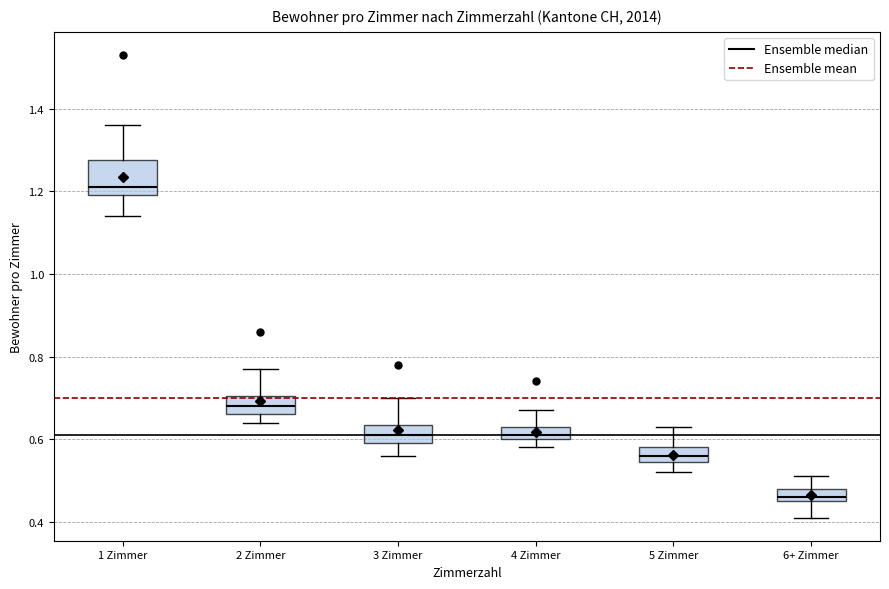

Which box has the lowest median line?

6+ Zimmer